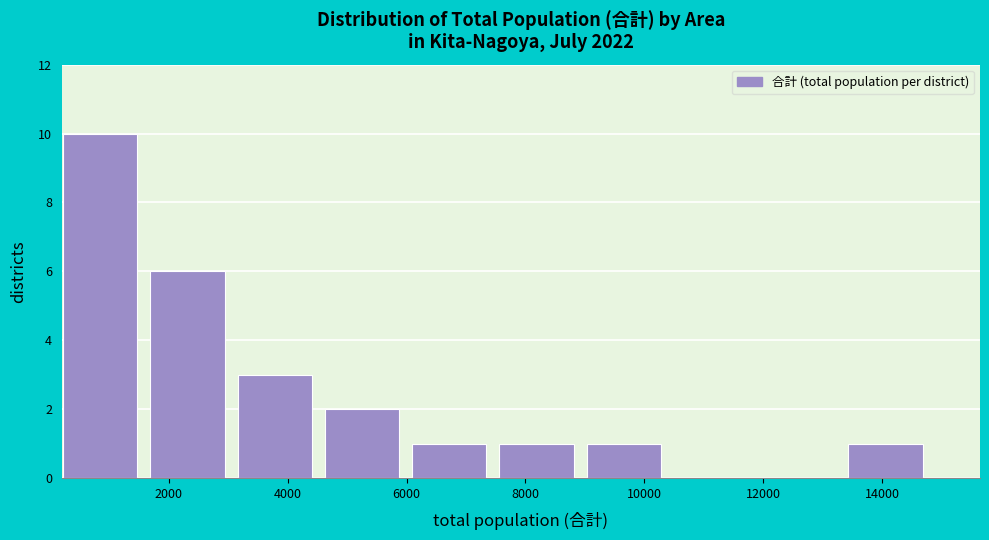

Which range on the x-axis has the tallest bar?

200 to 1600